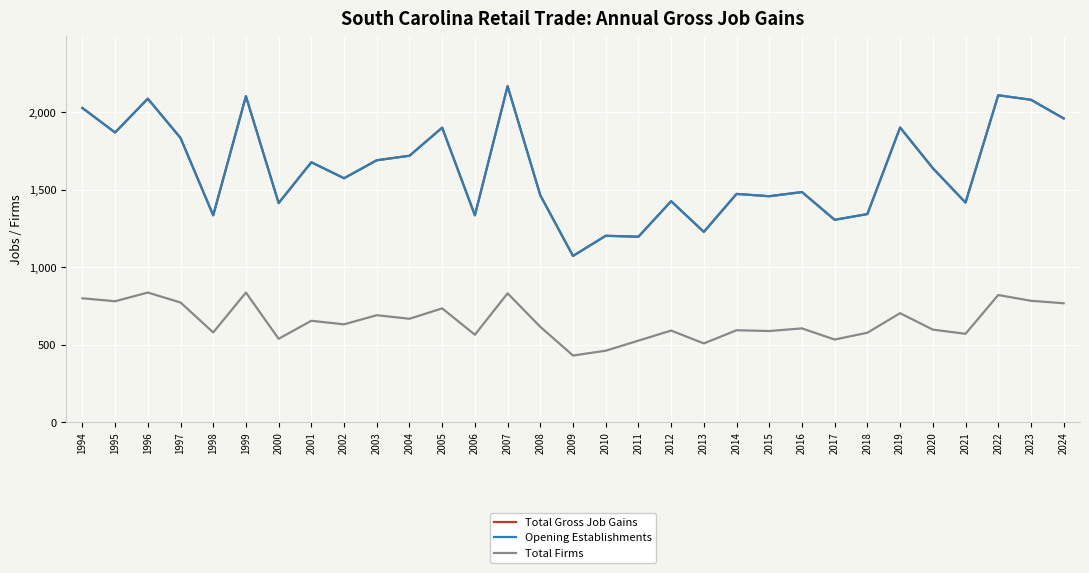

What is the average value of the Total Firms series?

652